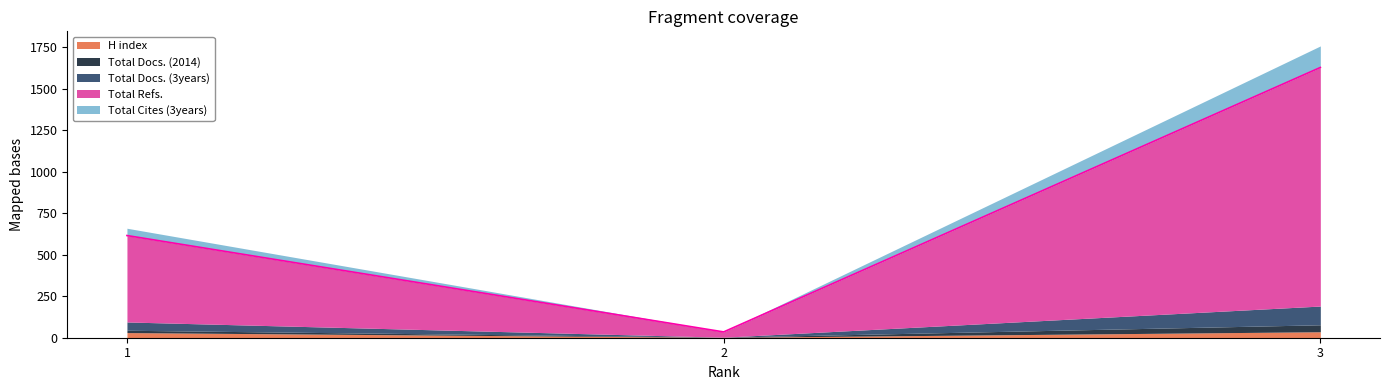

What is the sum of all Total Docs. (3years) values?

163